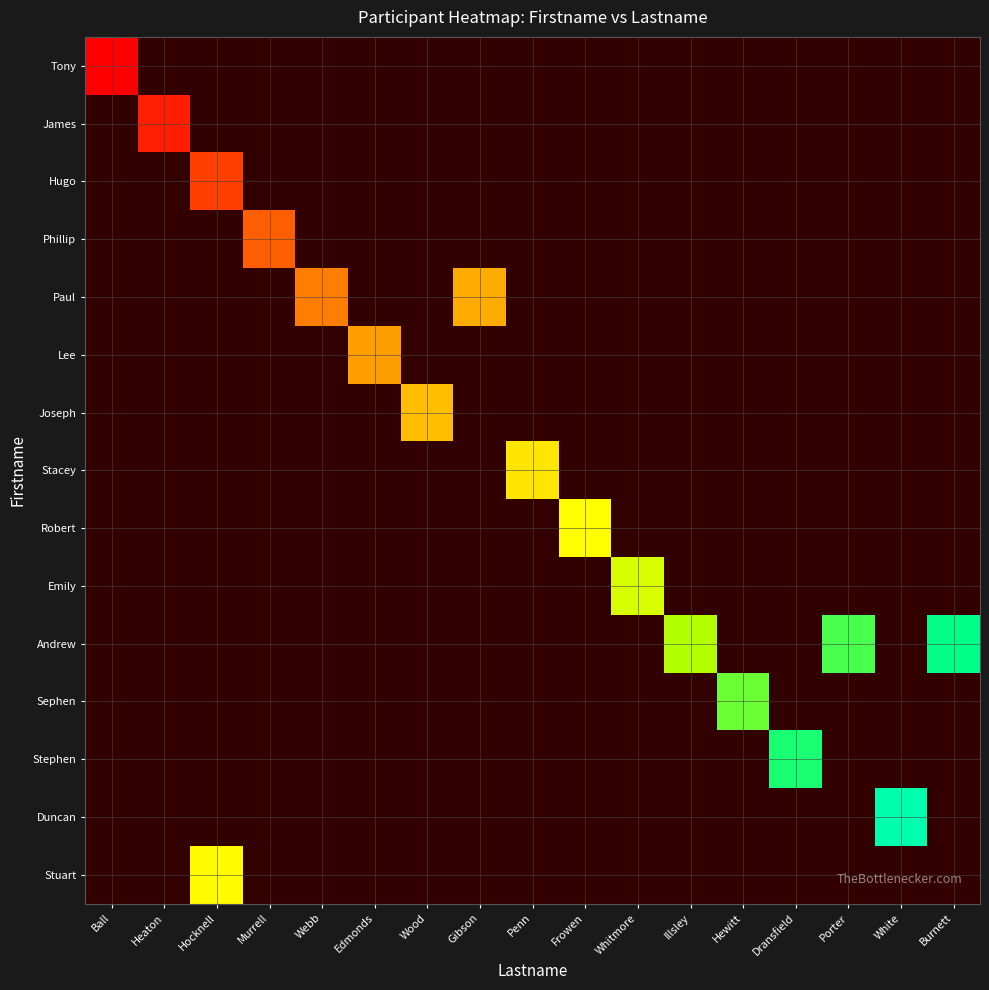

What is the difference between the highest and lowest values at Ball?

0.5